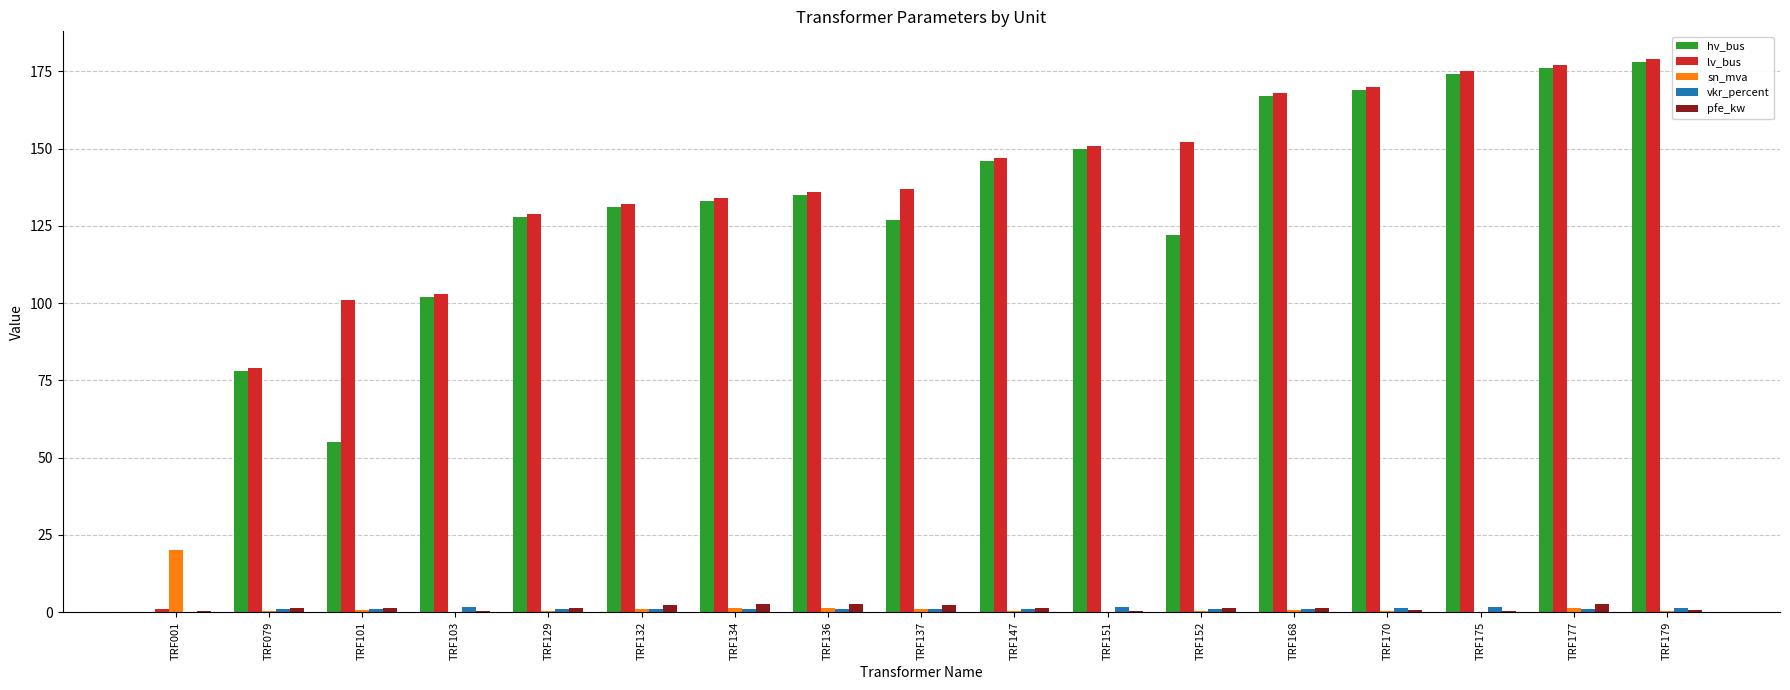

The lv_bus series shows 136.0 at TRF136. True or false?

True